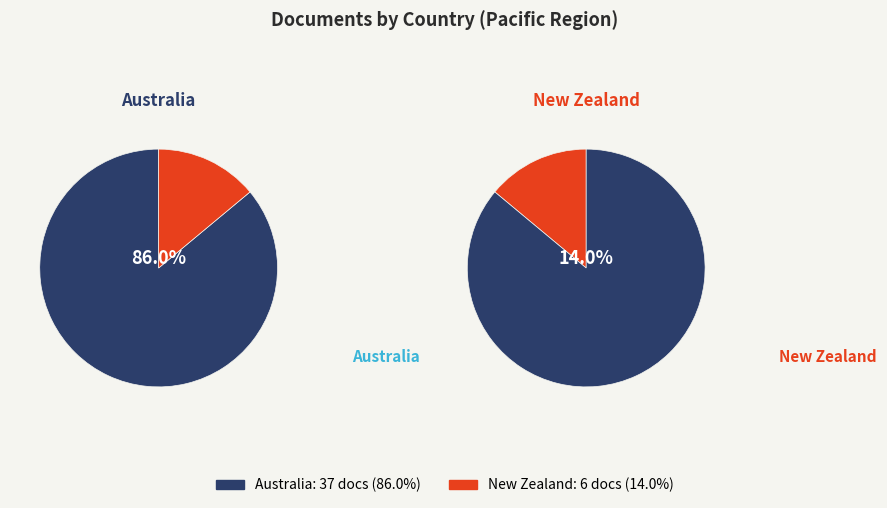

Rank the categories by value from highest to lowest.

Australia, New Zealand